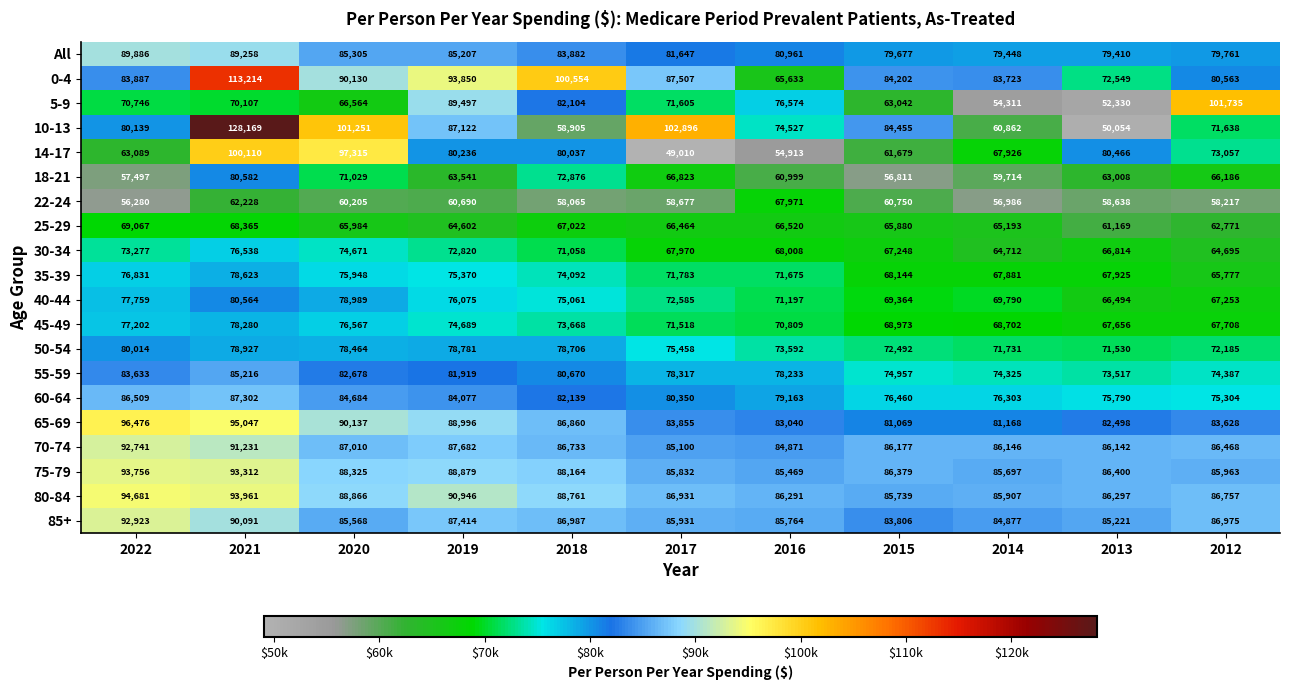

List the series in order of their peak value, highest first.

10-13, 0-4, 5-9, 14-17, 65-69, 80-84, 75-79, 85+, 70-74, All, 60-64, 55-59, 18-21, 40-44, 50-54, 35-39, 45-49, 30-34, 25-29, 22-24